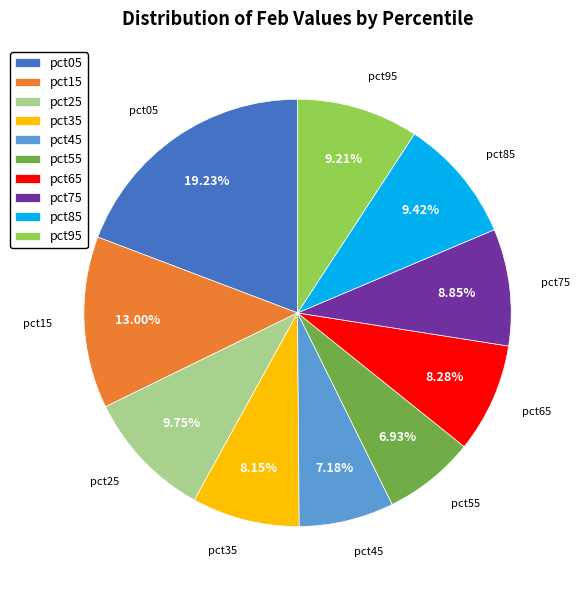

Combined, do pct05 and pct15 account for over 50%?

No